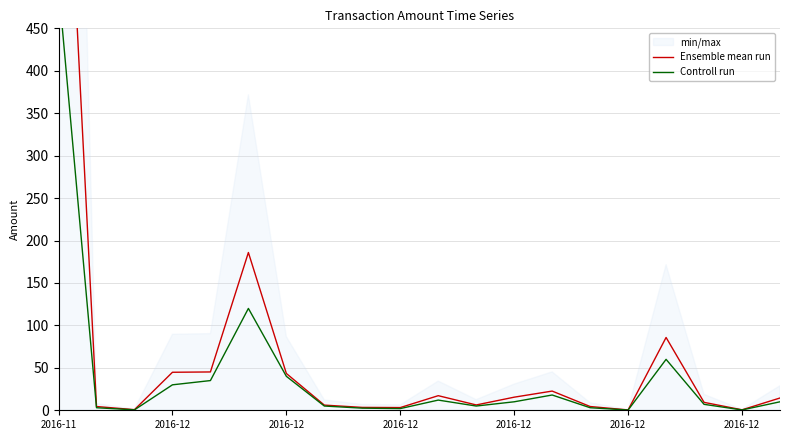

How many values in the Controll run series are below 10?

10